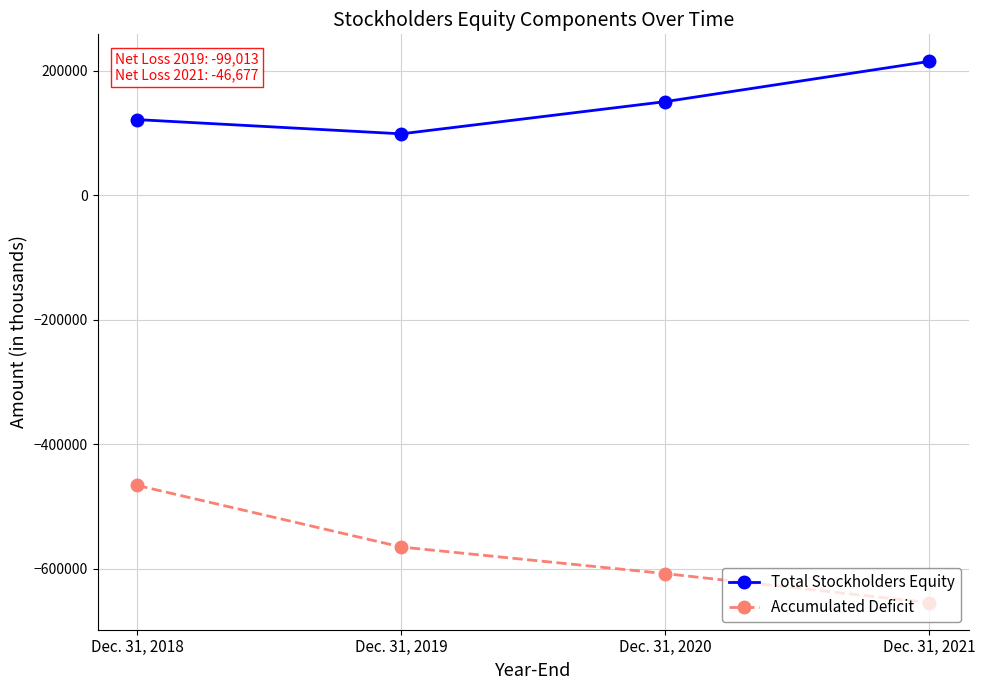

What is the sum of the Accumulated Deficit values at Dec. 31, 2019 and Dec. 31, 2020?

-1172973